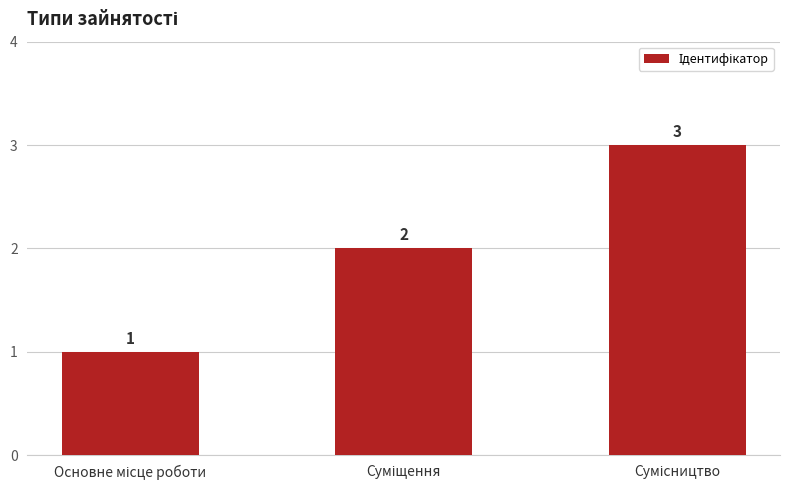

What is the value of the 3rd bar from the left?

3